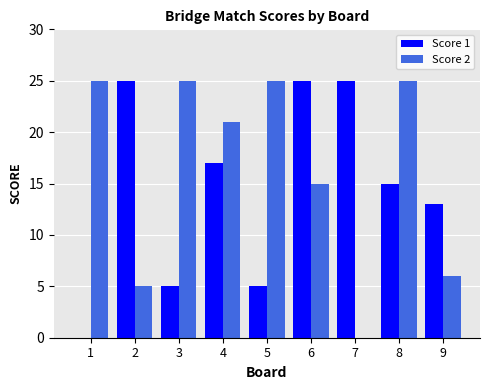

Reading left to right, list all the values displayed in this chart.

Score 1: 1=0	2=25	3=5	4=17	5=5	6=25	7=25	8=15	9=13
Score 2: 1=25	2=5	3=25	4=21	5=25	6=15	7=0	8=25	9=6